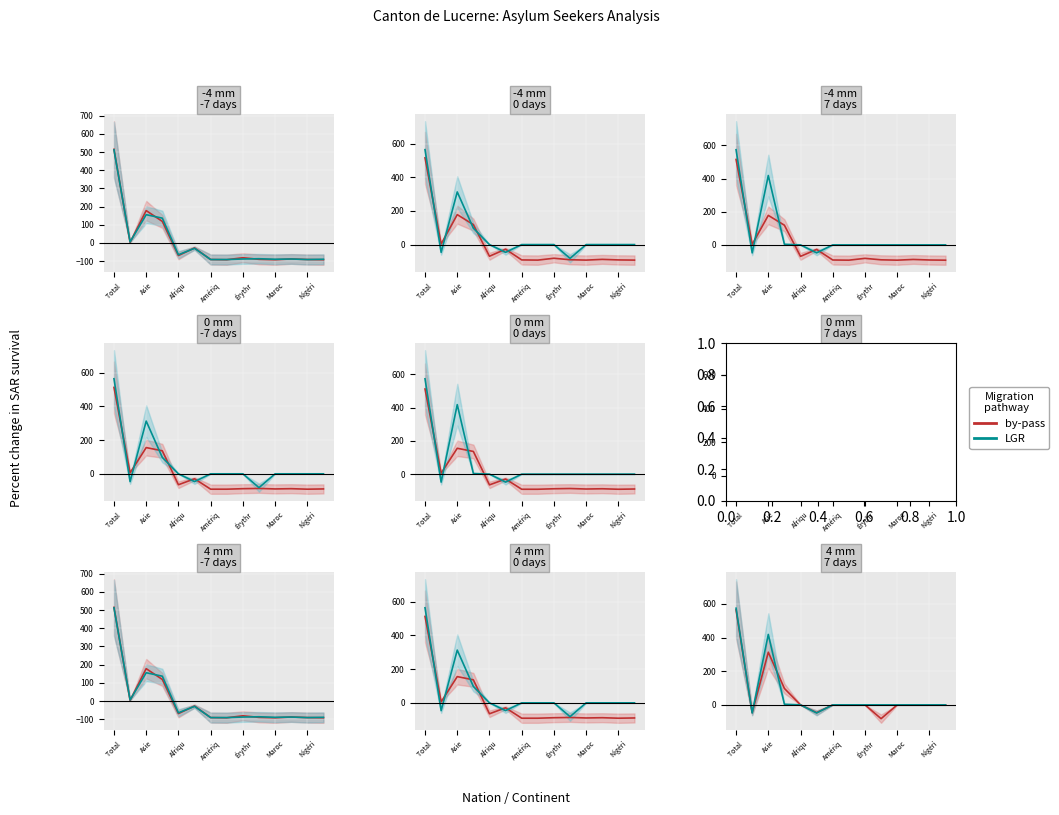

What is the total value across all series at Maroc?

-94.3